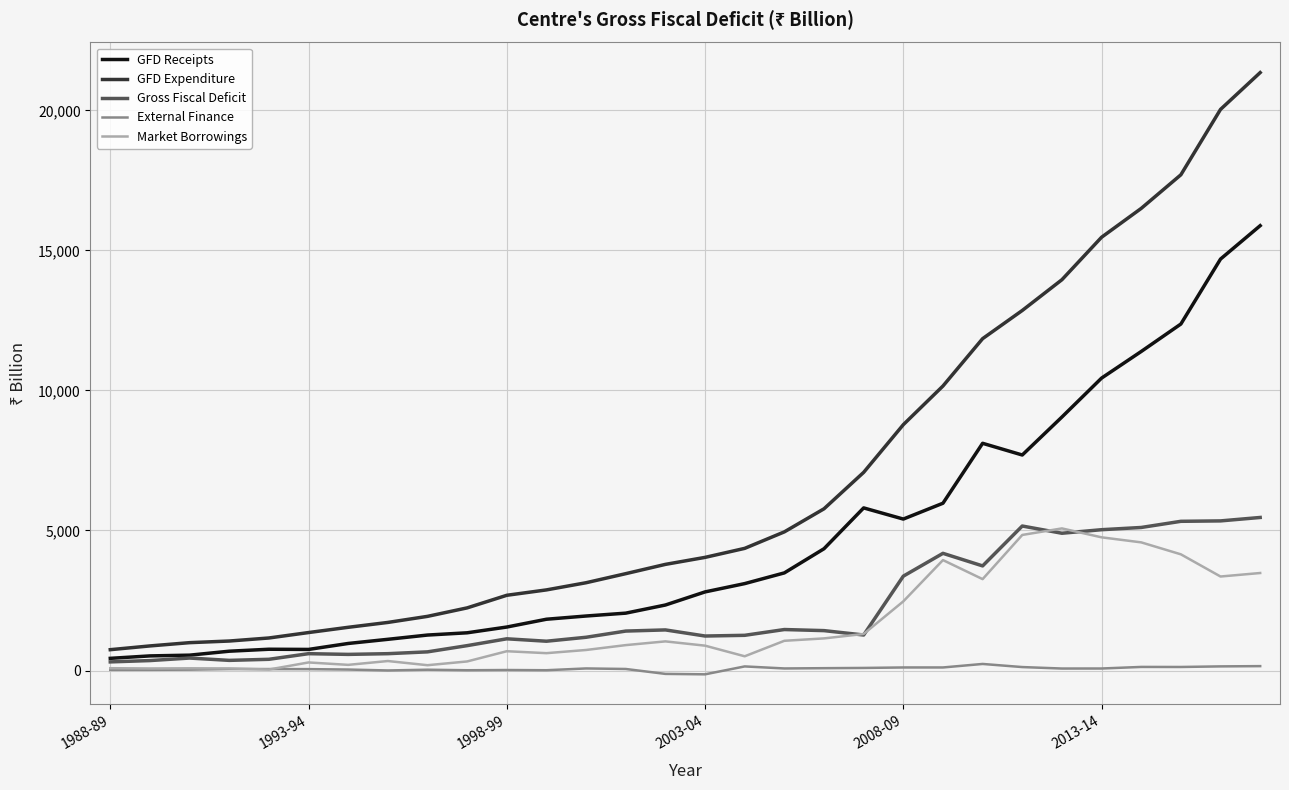

Does the chart display data point markers on the line(s)?

No